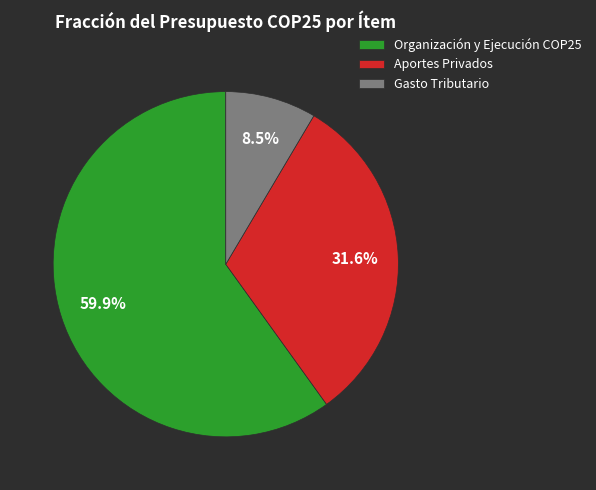

To the nearest percent, what is the difference between the Gasto Tributario and Organización y Ejecución COP25 slice percentages?

51%